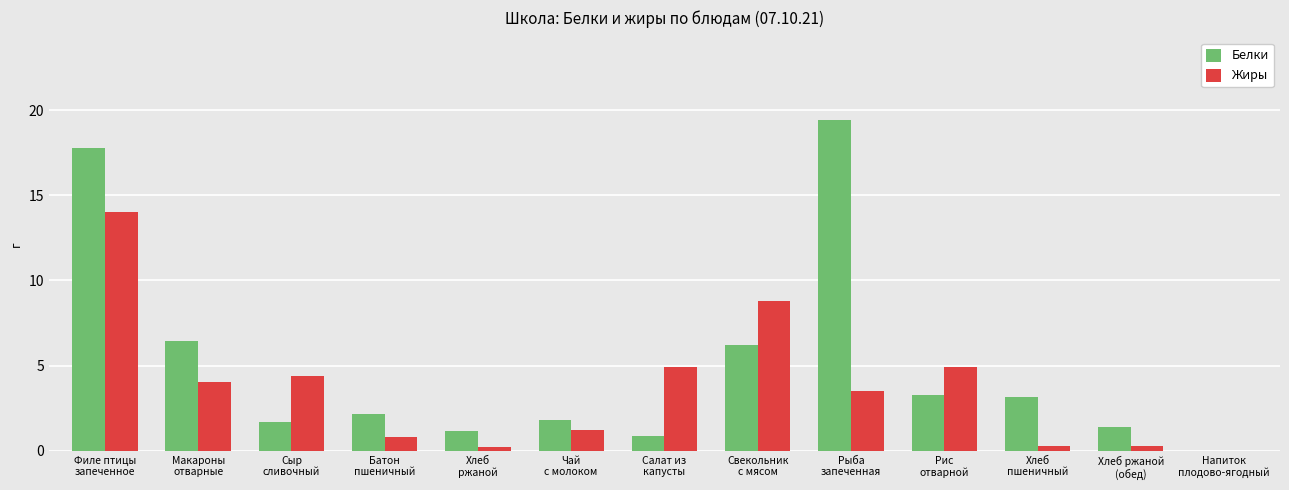

What is the maximum value for Жиры?

14.0